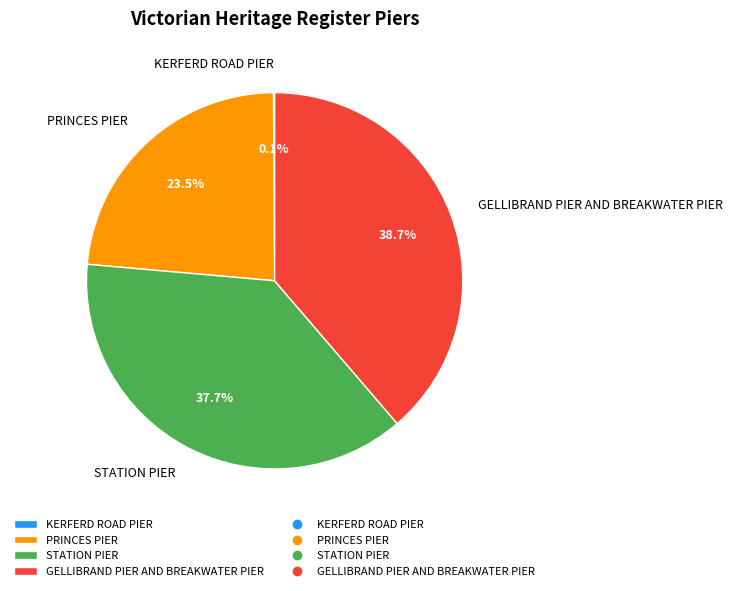

Is there a majority slice in this chart?

No